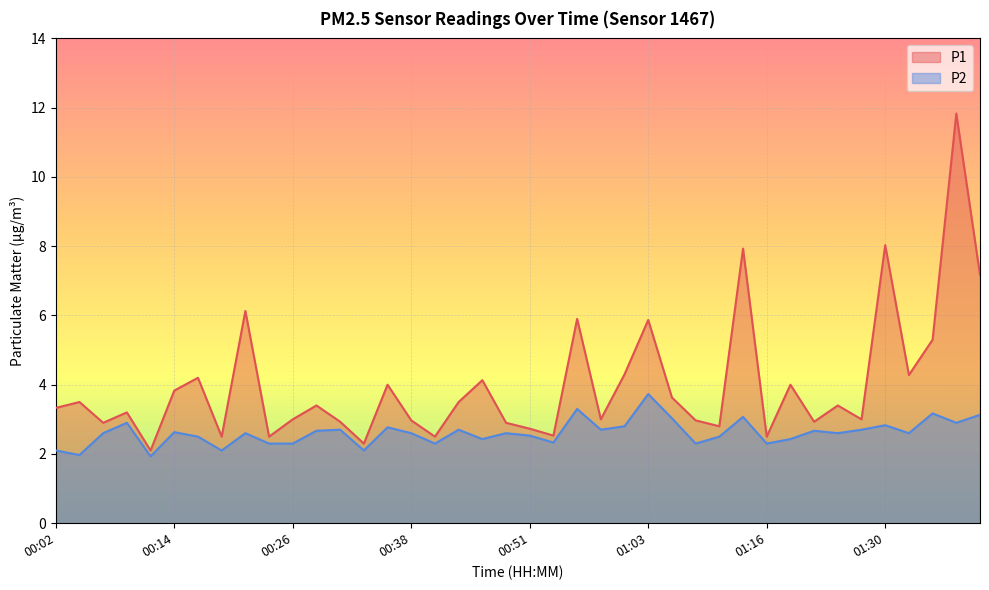

Rank the categories by P2 value from lowest to highest.

00:11, 00:04, 00:02, 00:19, 00:34, 00:24, 00:26, 00:41, 01:08, 01:16, 00:53, 00:46, 01:18, 00:16, 01:11, 00:51, 00:06, 00:21, 00:38, 00:48, 01:24, 01:33, 00:14, 00:29, 01:21, 00:31, 00:43, 00:58, 01:27, 00:36, 01:01, 01:30, 00:09, 01:38, 01:06, 01:13, 01:40, 01:35, 00:56, 01:03